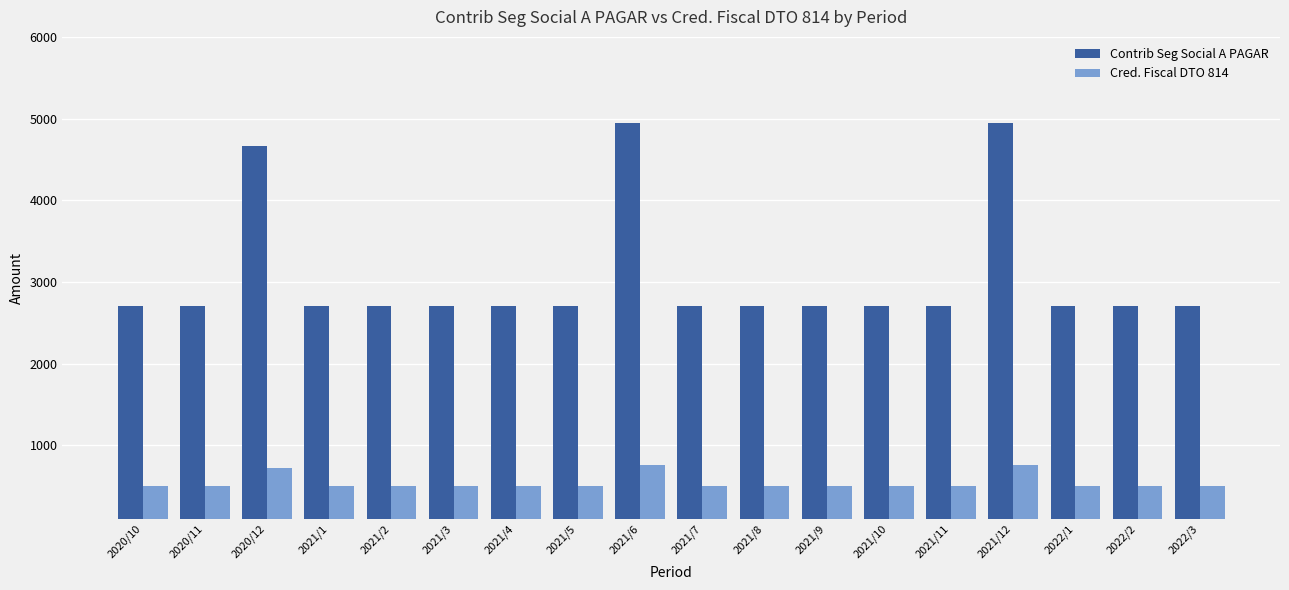

How many bars are there in each group?

2